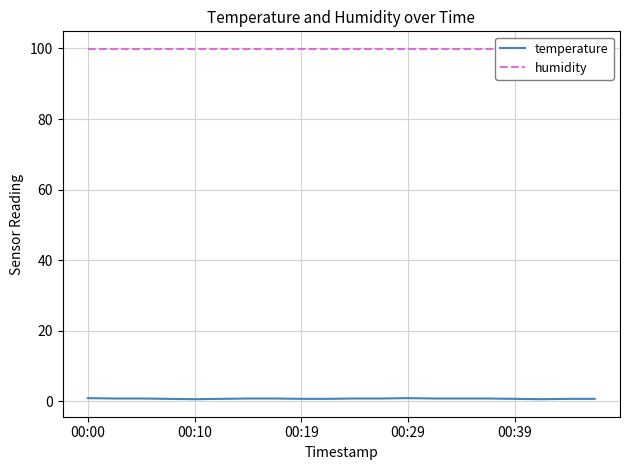

Is it true that temperature equals 0.6 at 00:10?

True